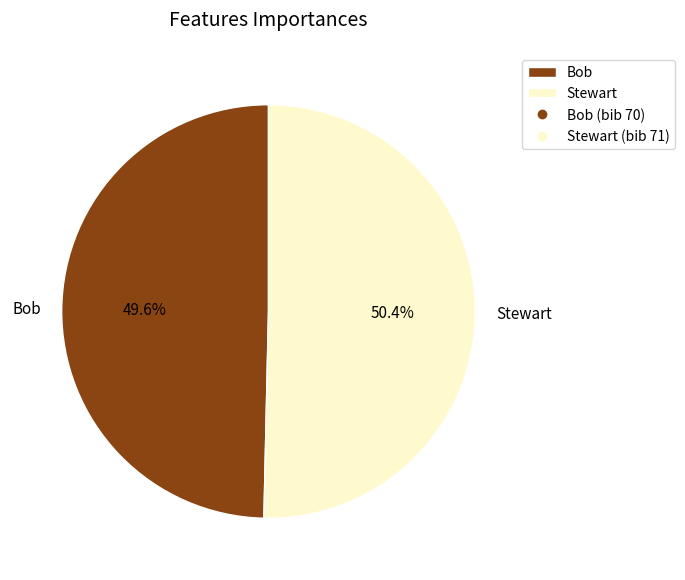

Is it true that Bob is 50% of the pie?

True